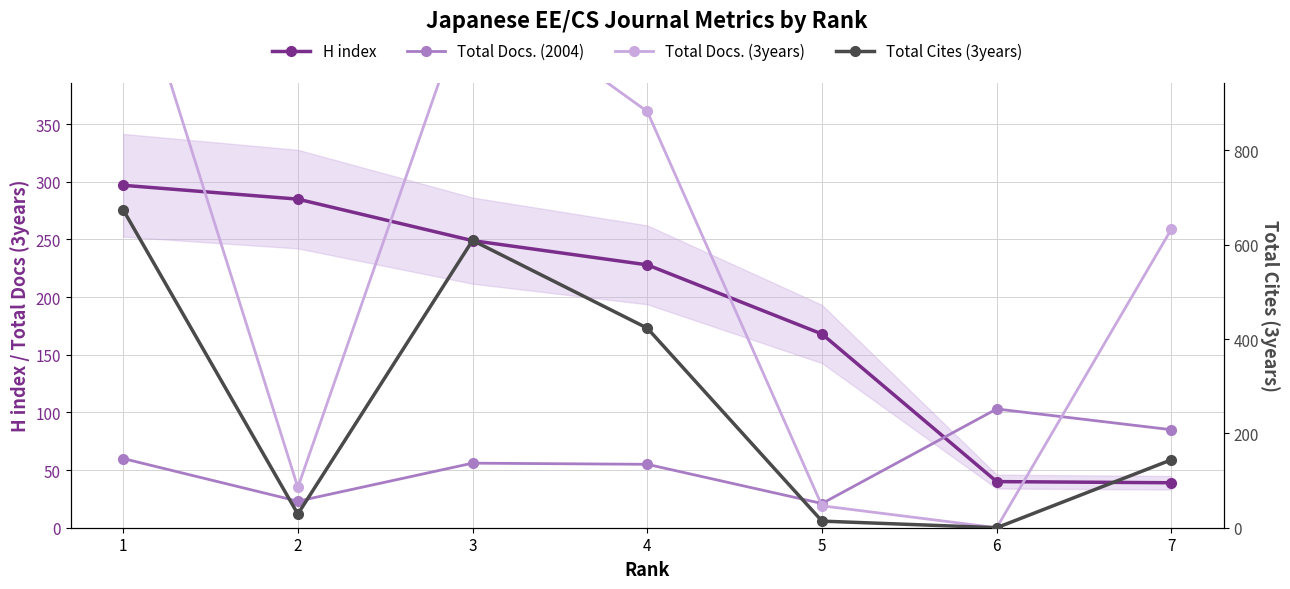

How many data points in Total Docs. (3years) are less than 259?

3